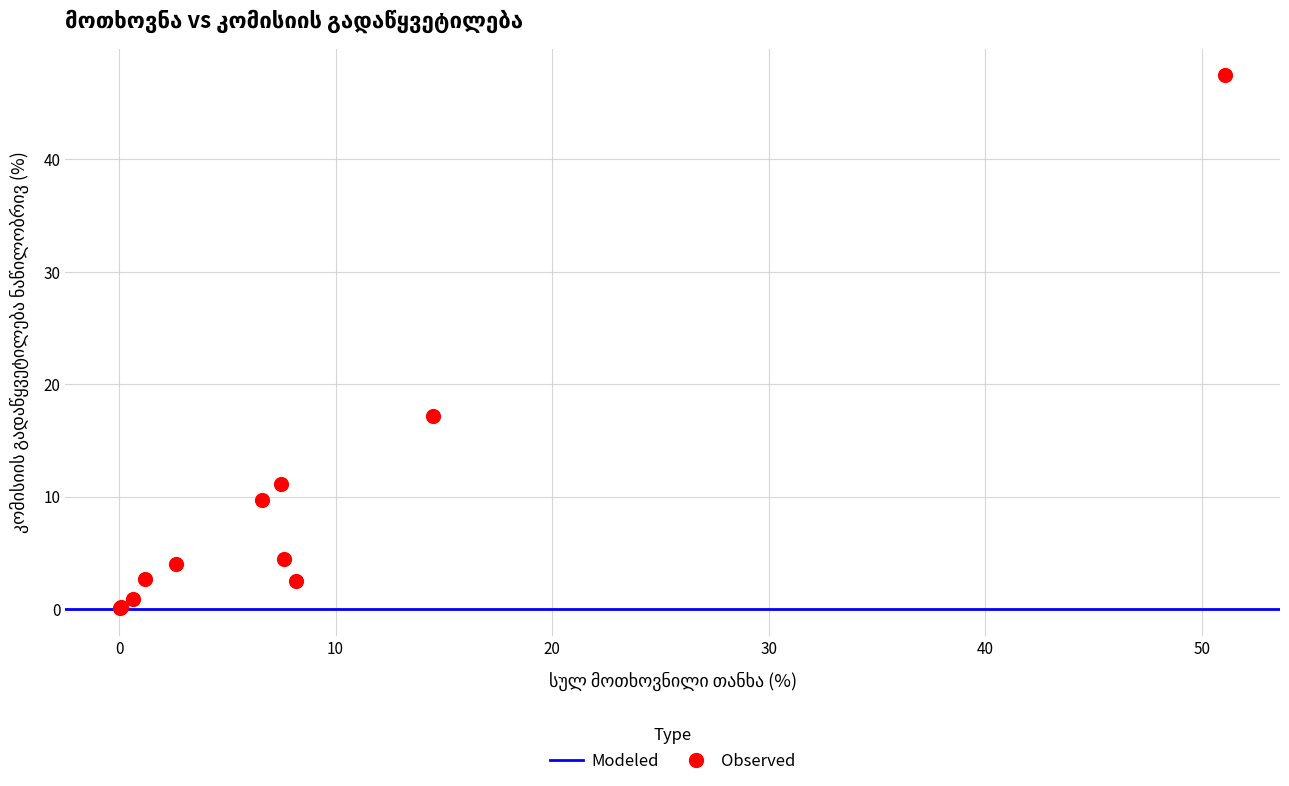

What Y value in the scatter plot is closest to 23?

17.1